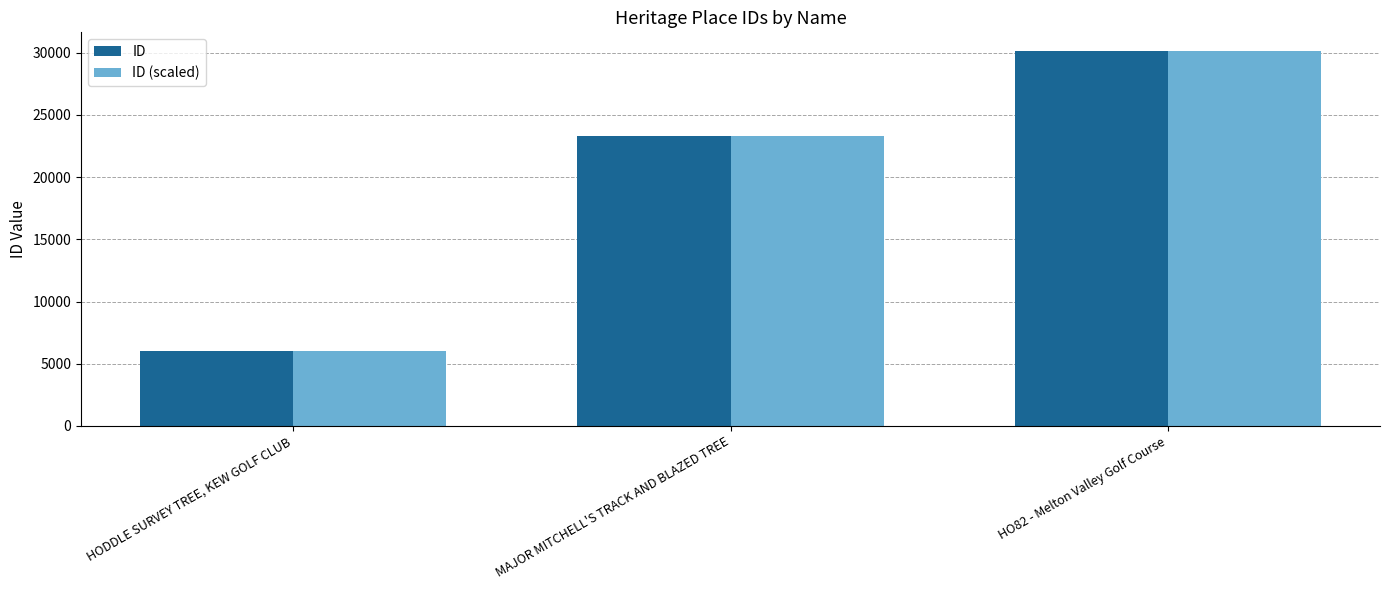

What is the greatest value displayed?

30129